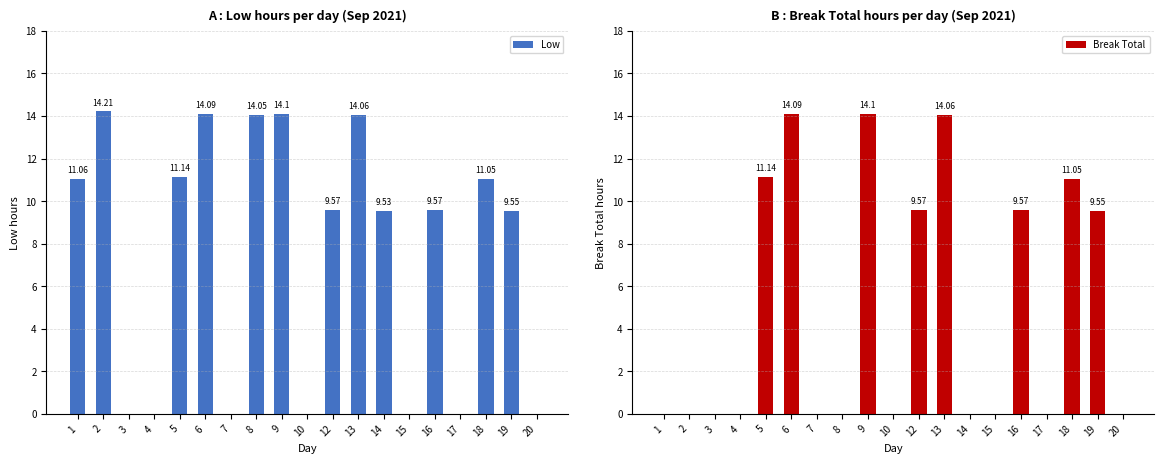

What is the value of the Break Total bar at the 5th from the left?

11.1